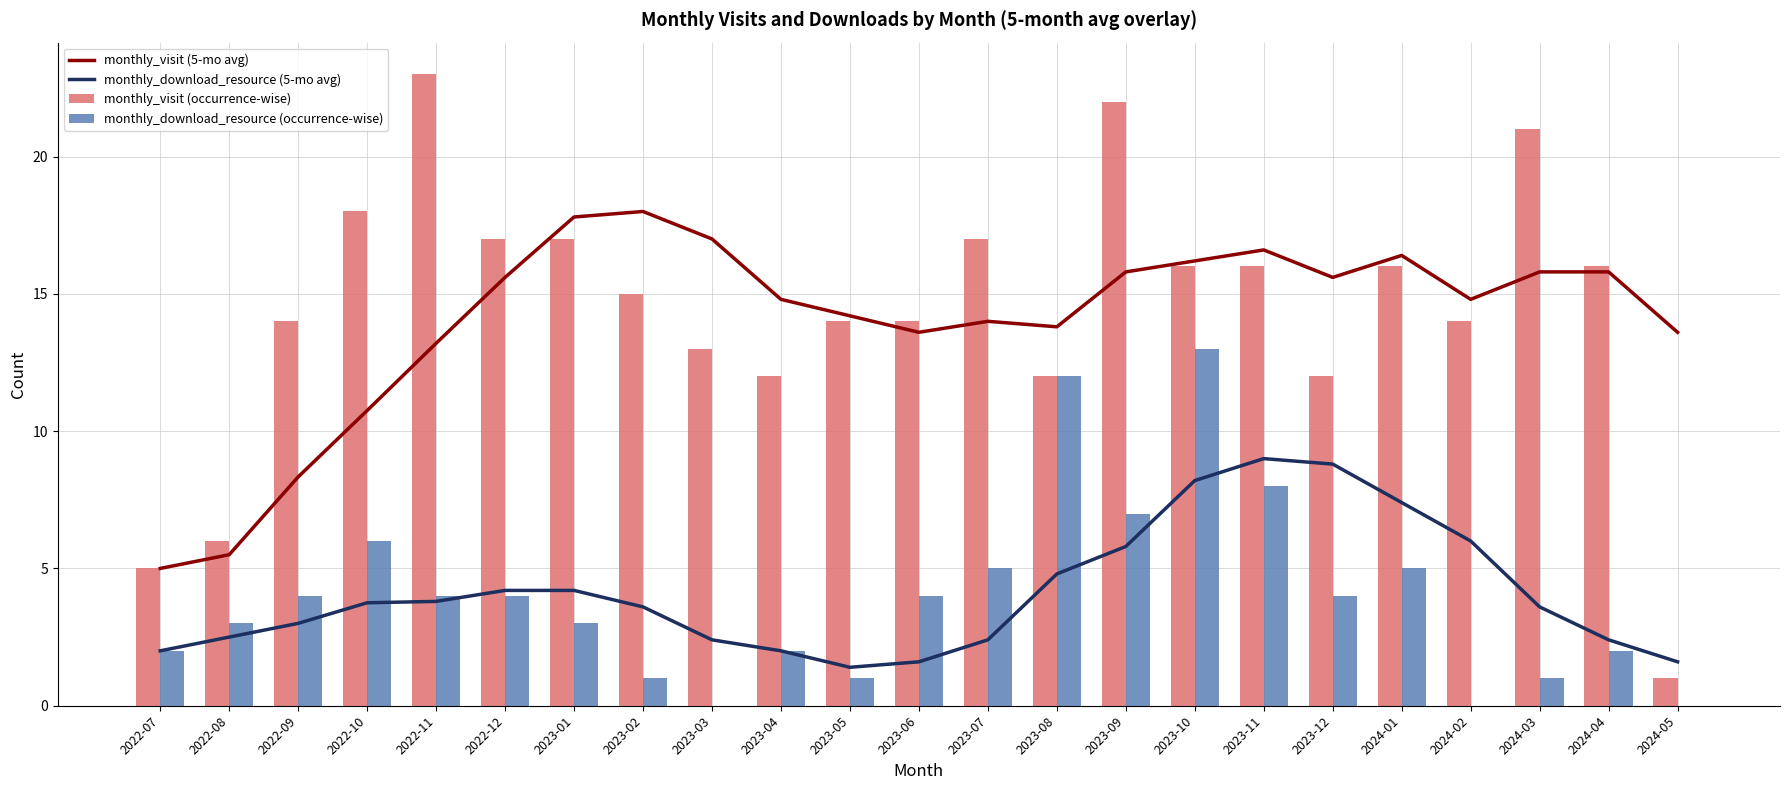

Rank the categories by monthly_download_resource (5-mo avg) value from lowest to highest.

2023-05, 2023-06, 2024-05, 2022-07, 2023-04, 2023-03, 2023-07, 2024-04, 2022-08, 2022-09, 2023-02, 2024-03, 2022-10, 2022-11, 2022-12, 2023-01, 2023-08, 2023-09, 2024-02, 2024-01, 2023-10, 2023-12, 2023-11